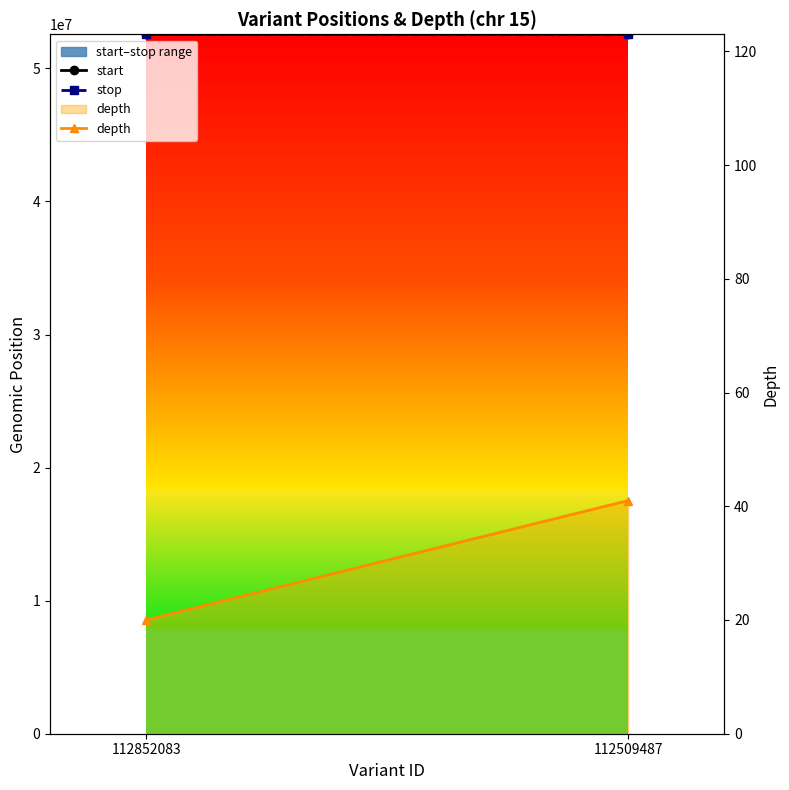

Between 112852083 and 112509487, which is larger?

112509487